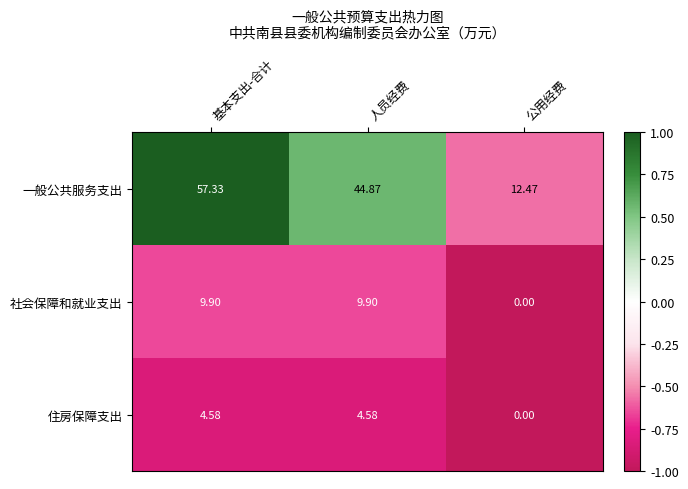

At which label does 住房保障支出 first exceed 4?

基本支出-合计